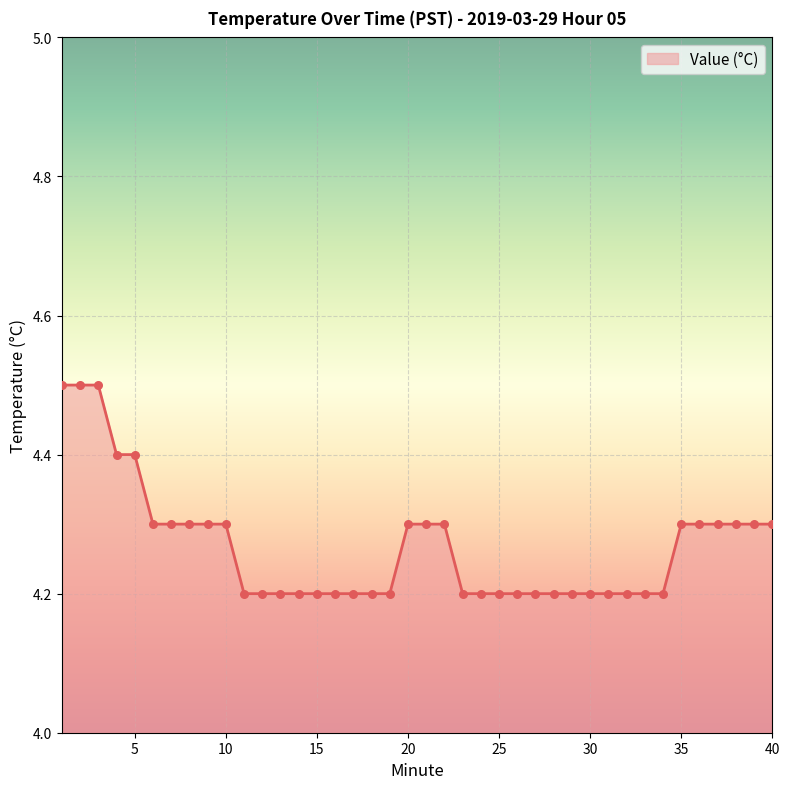

What is the maximum value shown in the chart?

4.5